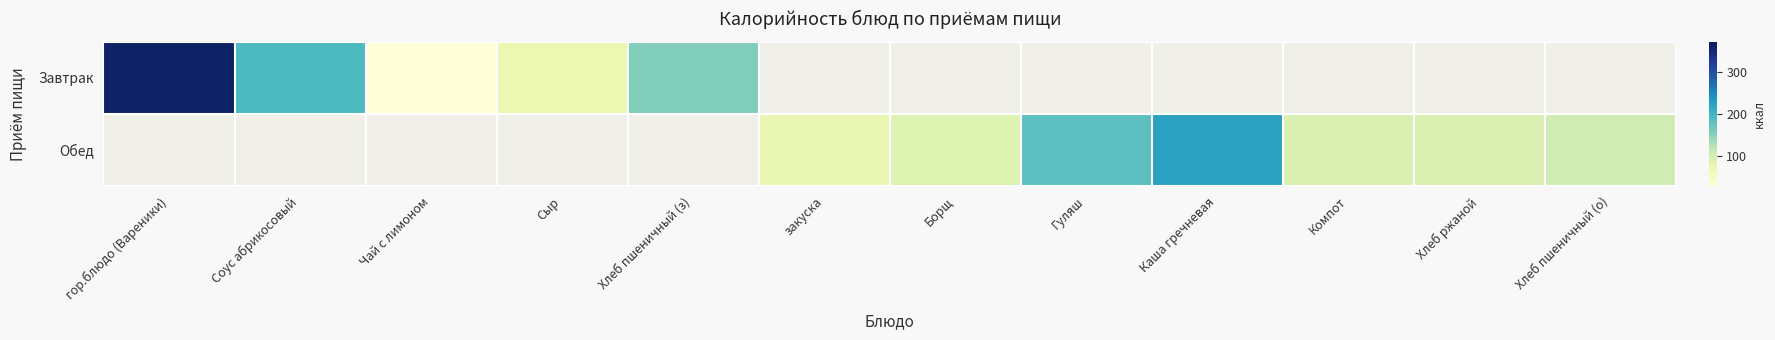

What is the maximum value shown in the chart?

360.4